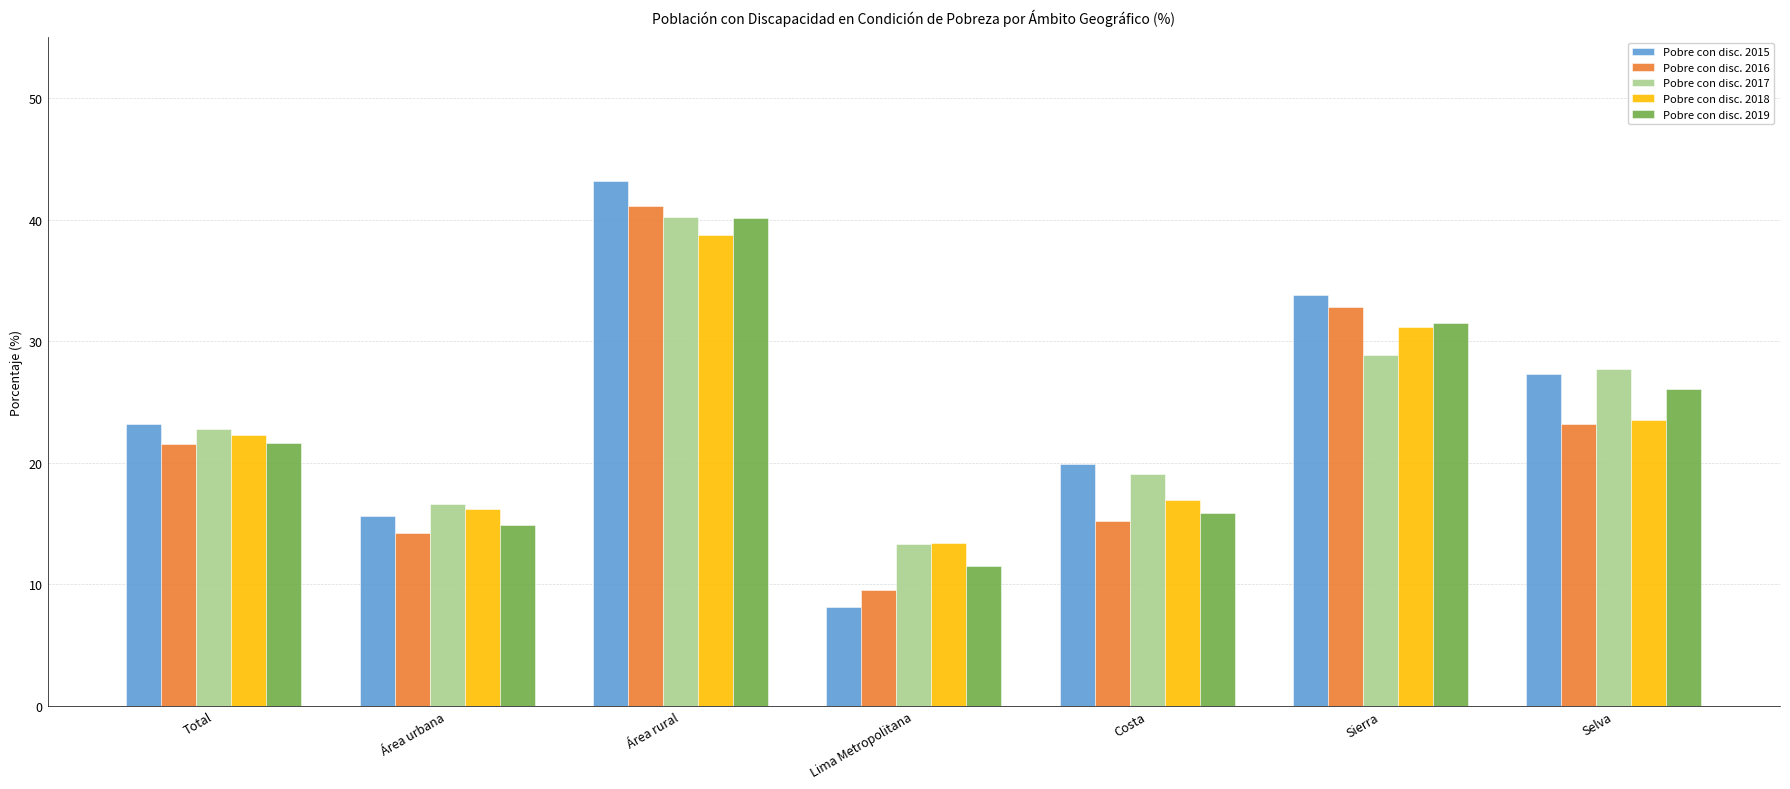

What is the lowest value of the Pobre con disc. 2019 series?

11.5